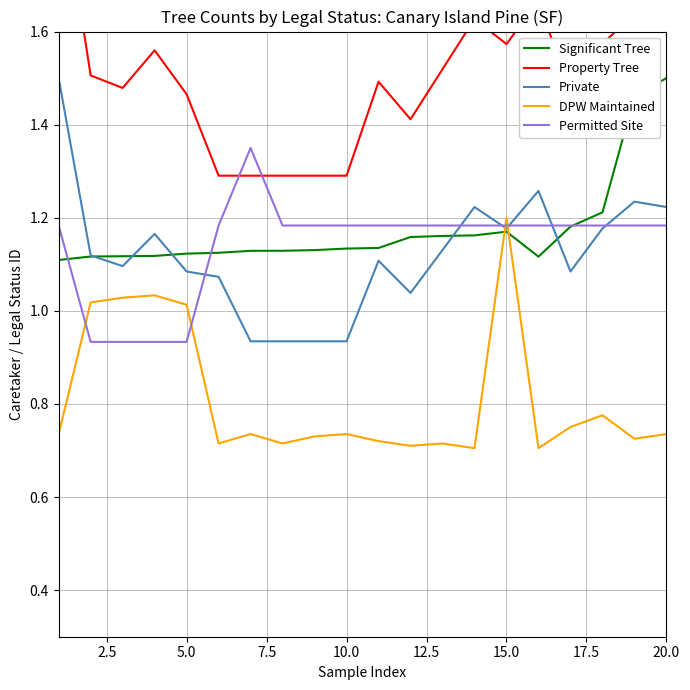

The Permitted Site series shows 0.4 at 5.0. True or false?

False